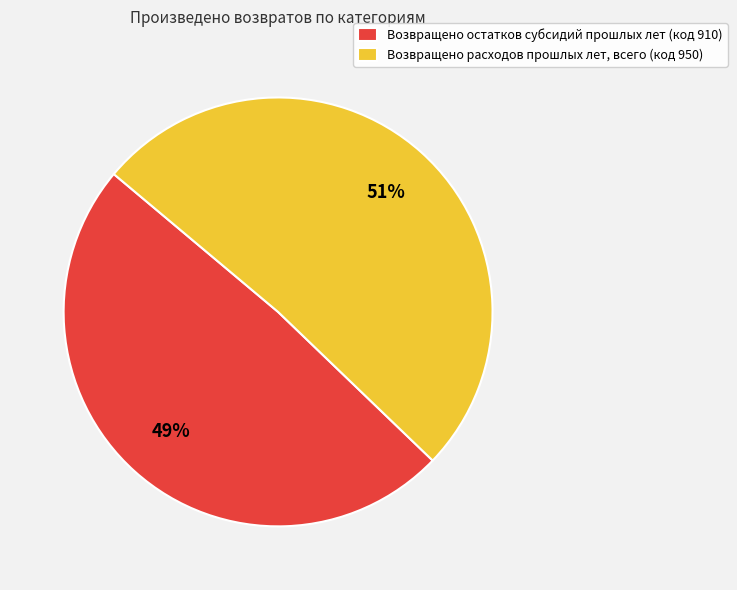

Does Возвращено расходов прошлых лет, всего (код 950) account for over 50% of the chart?

Yes